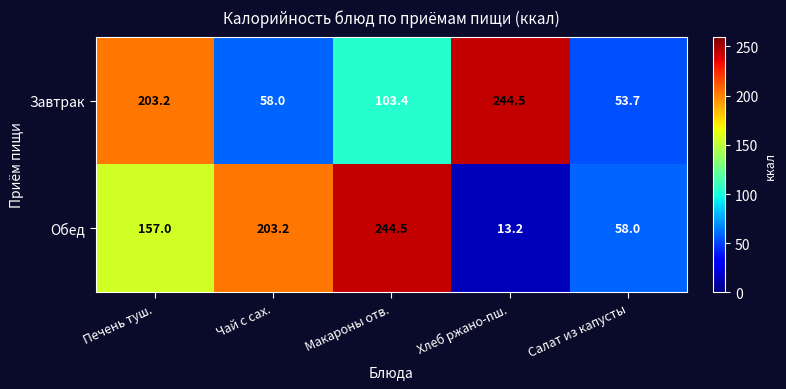

True or false: Завтрак has a value of 93.3 at Салат из капусты.

False